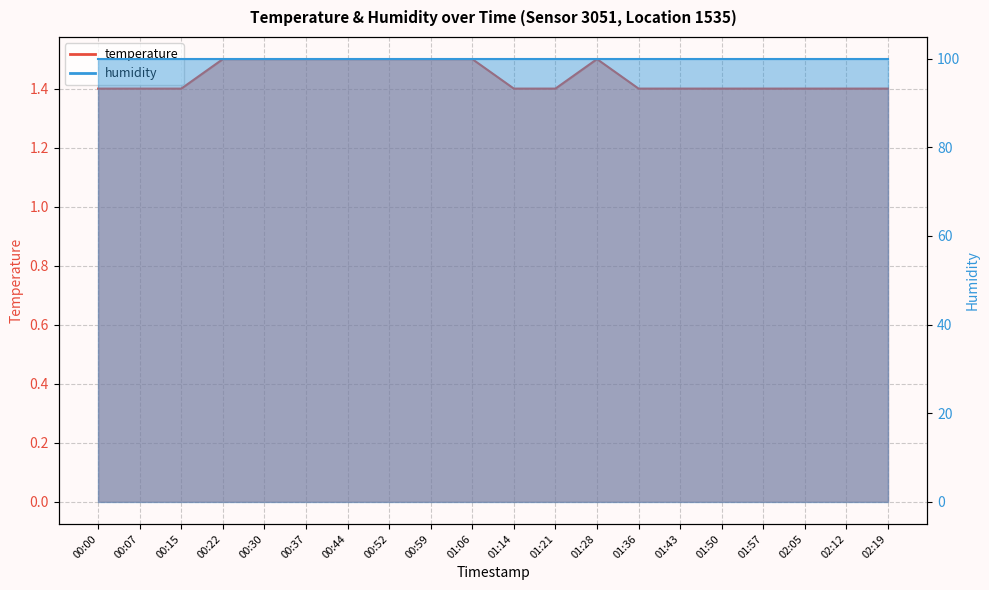

The value at 00:37 is 1.5. True or false?

True